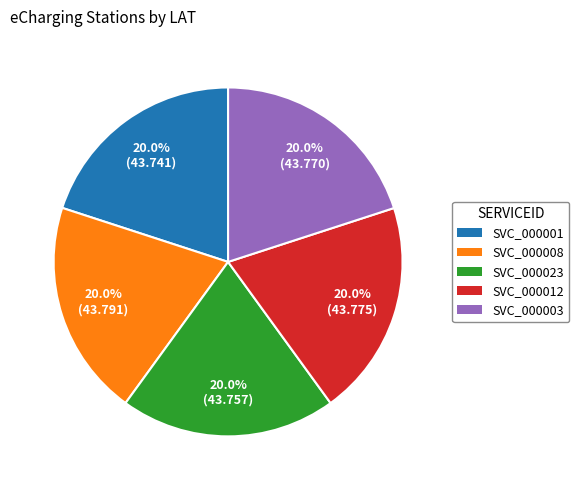

Is there any slice that represents more than half of the pie?

No